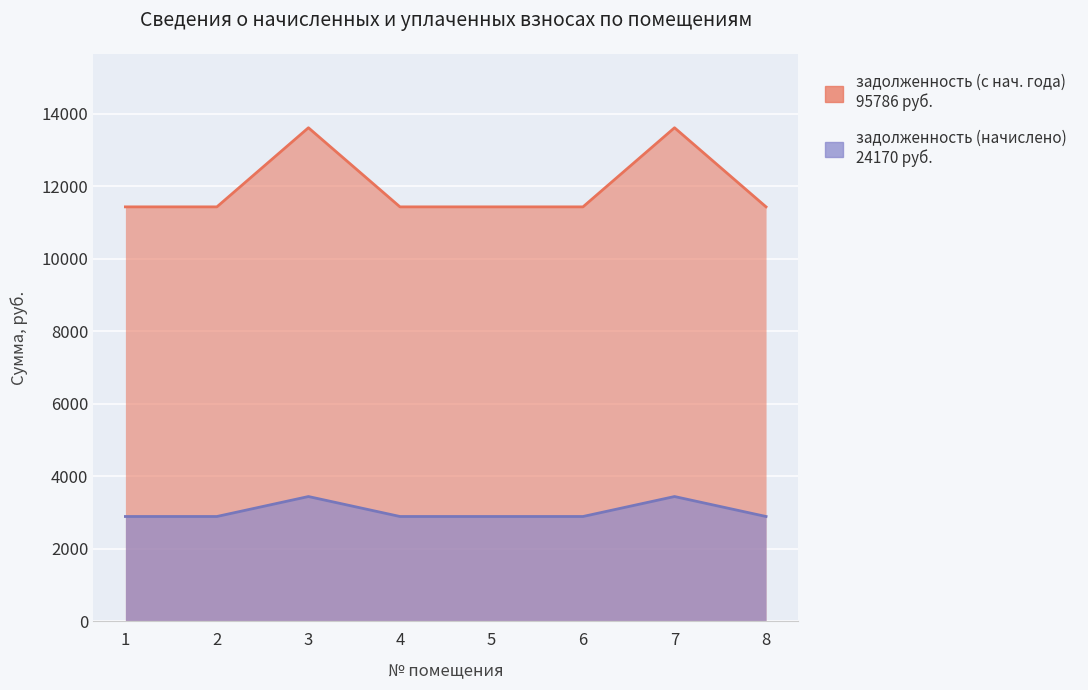

Reading left to right, what are all the values shown in this chart?

задолженность (начислено): 1=11427.6	2=11427.6	3=13610.4	4=11427.6	5=11427.6	6=11427.6	7=13610.4	8=11427.6
задолженность (с нач. года): 1=2883.6	2=2883.6	3=3434.4	4=2883.6	5=2883.6	6=2883.6	7=3434.4	8=2883.6